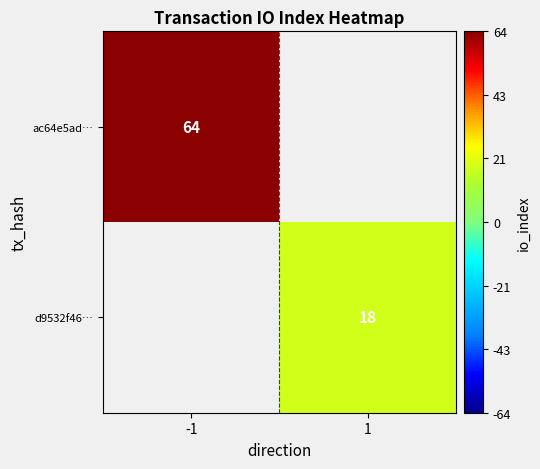

At which category does the chart reach its peak across all series?

-1